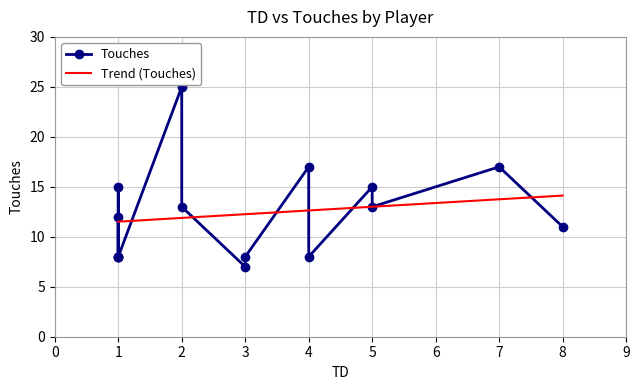

Is the value of Touches at Kolbe Johnson greater than the value of TD at Stone Frost?

No